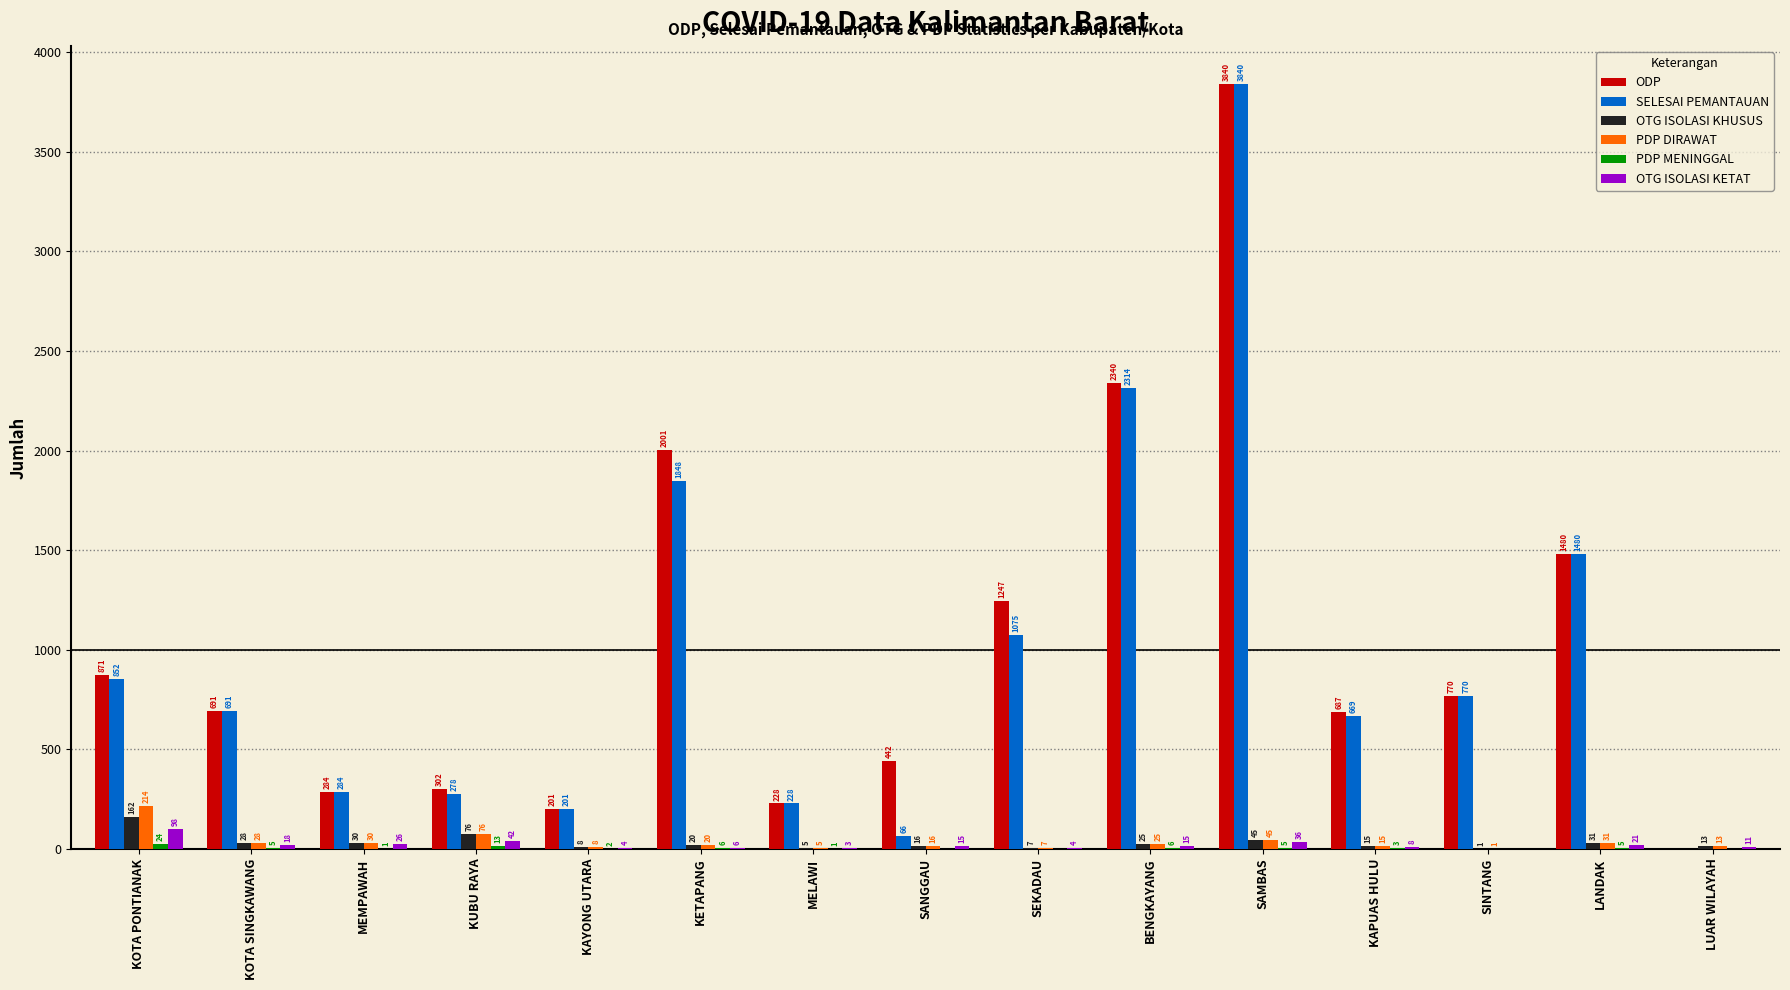

Which category has the highest value in the PDP DIRAWAT series?

KOTA PONTIANAK